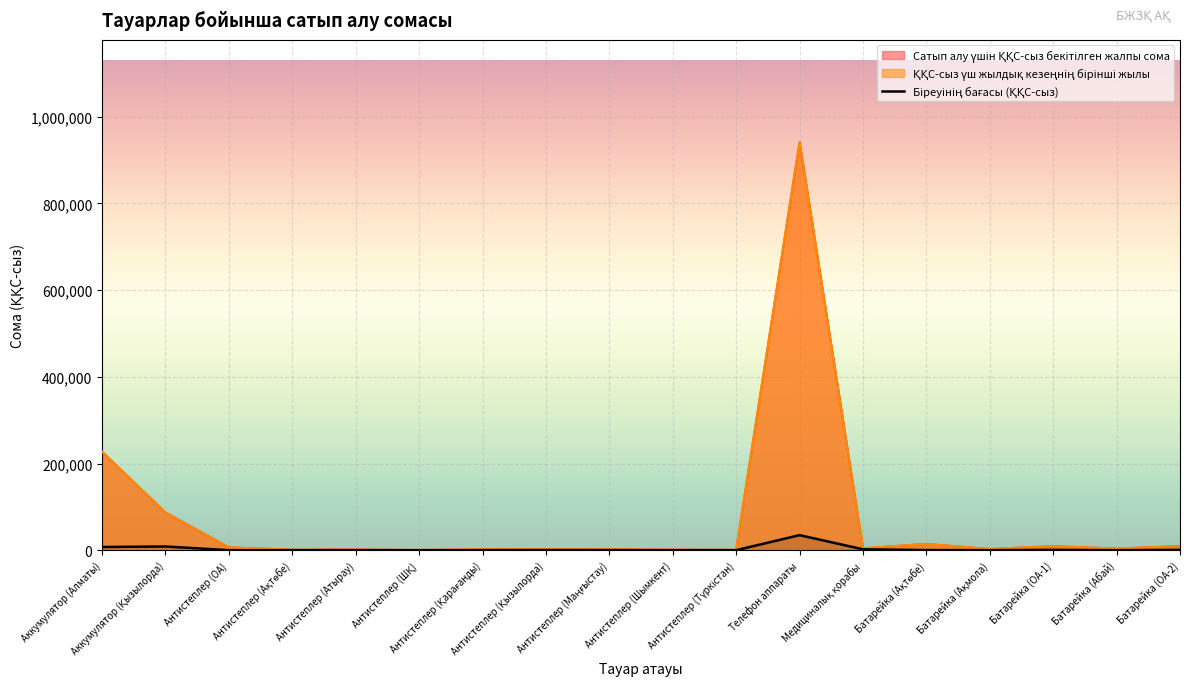

What position from the left is Антистеплер (Түркістан)?

11